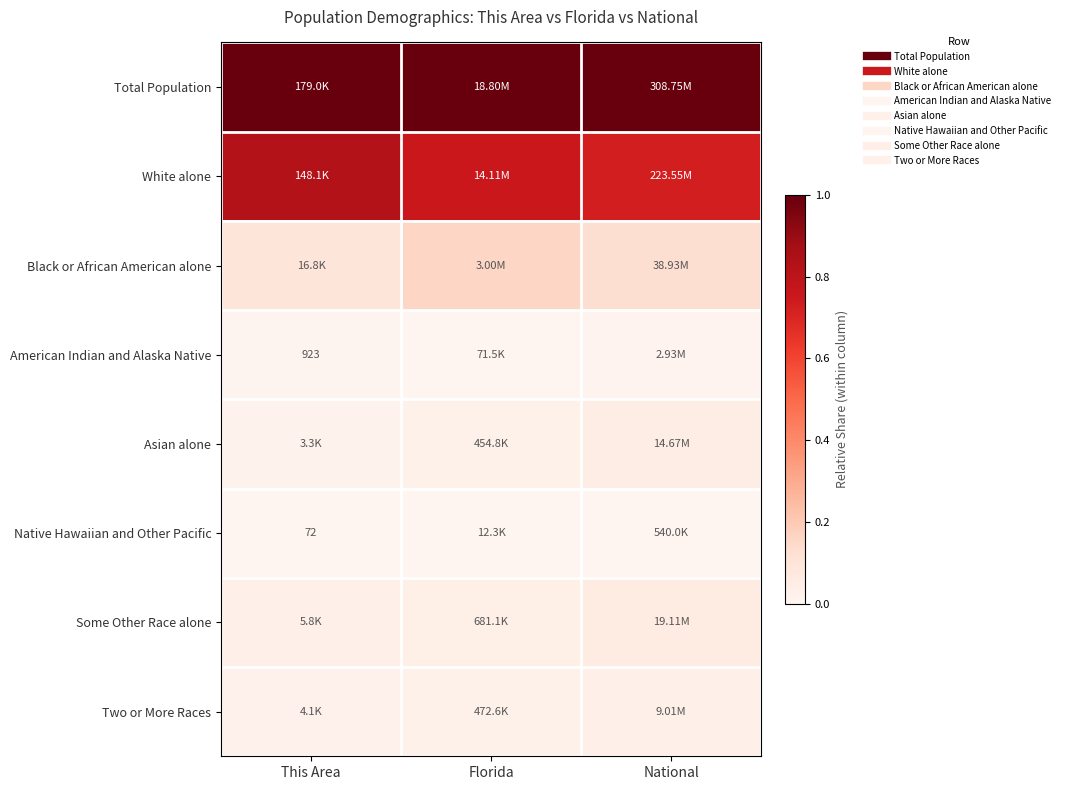

True or false: Native Hawaiian and Other Pacific has a value of 0.0 at National.

False